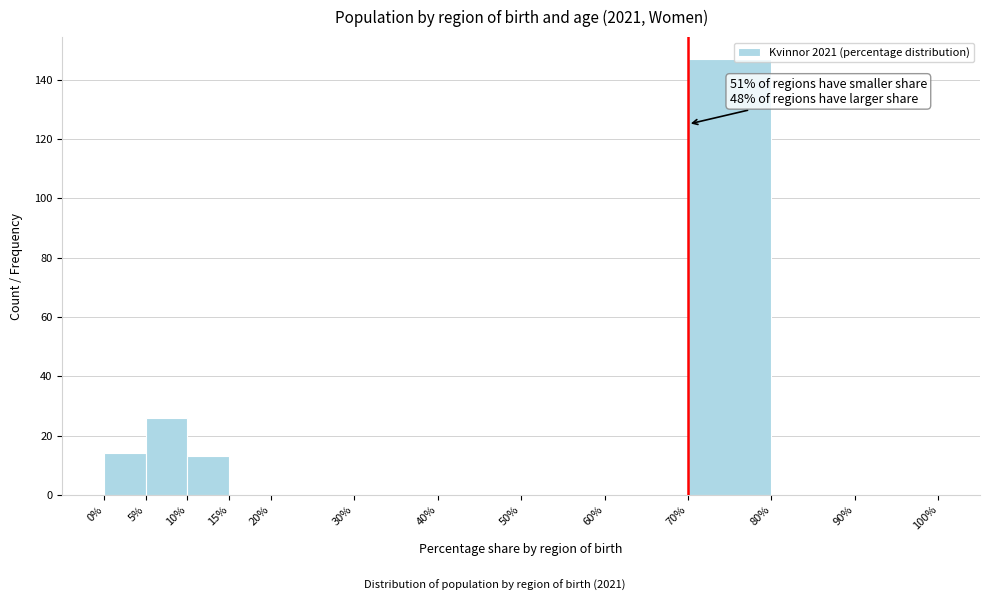

Which range on the x-axis has the tallest bar?

70% to 80%